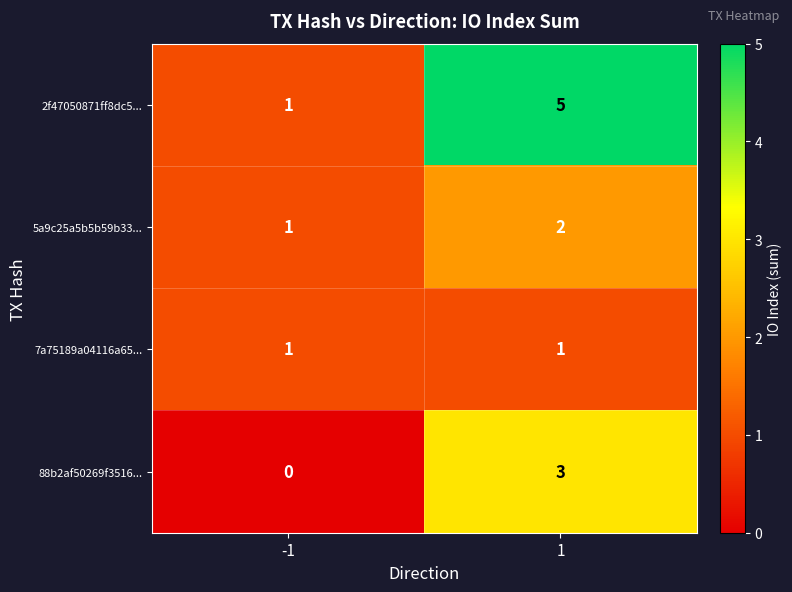

Count the number of categories in the chart.

2